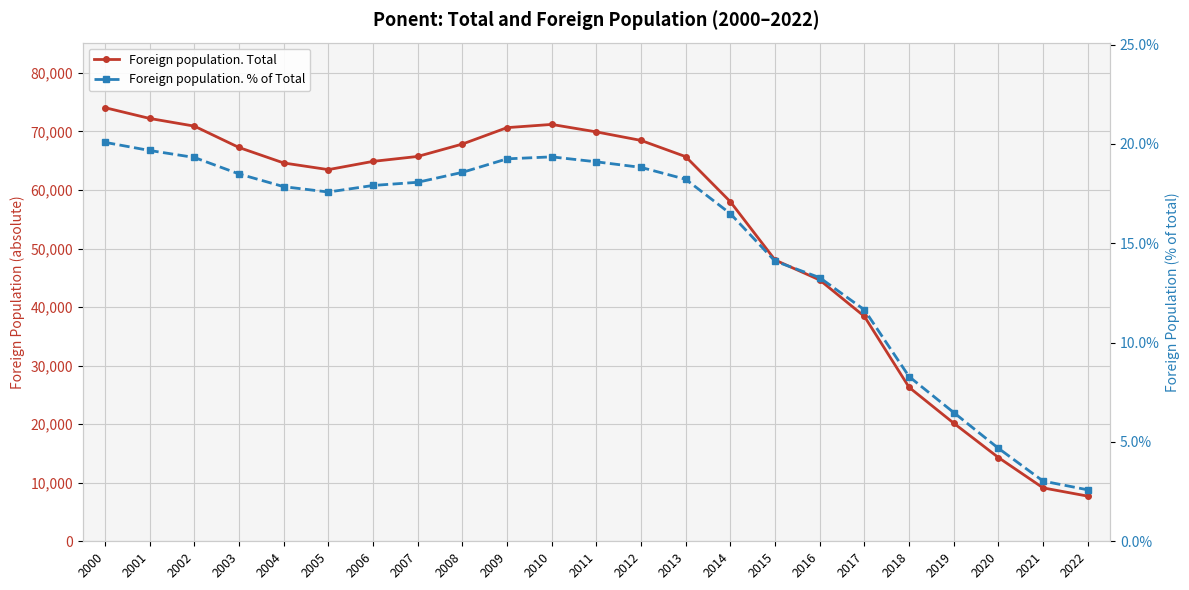

True or false: Foreign population. % of Total and Foreign population. Total cross at least once.

False